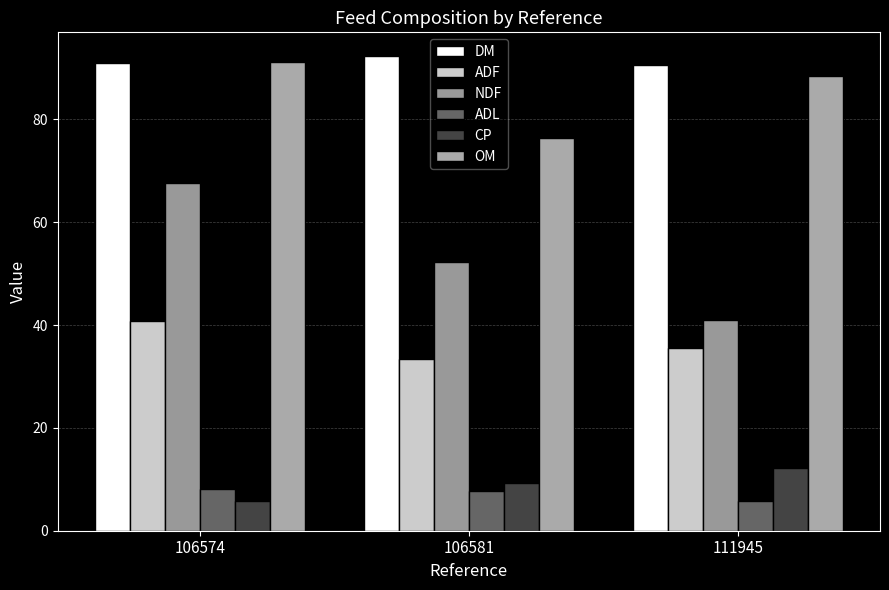

List the series in order of their peak value, highest first.

DM, OM, NDF, ADF, CP, ADL